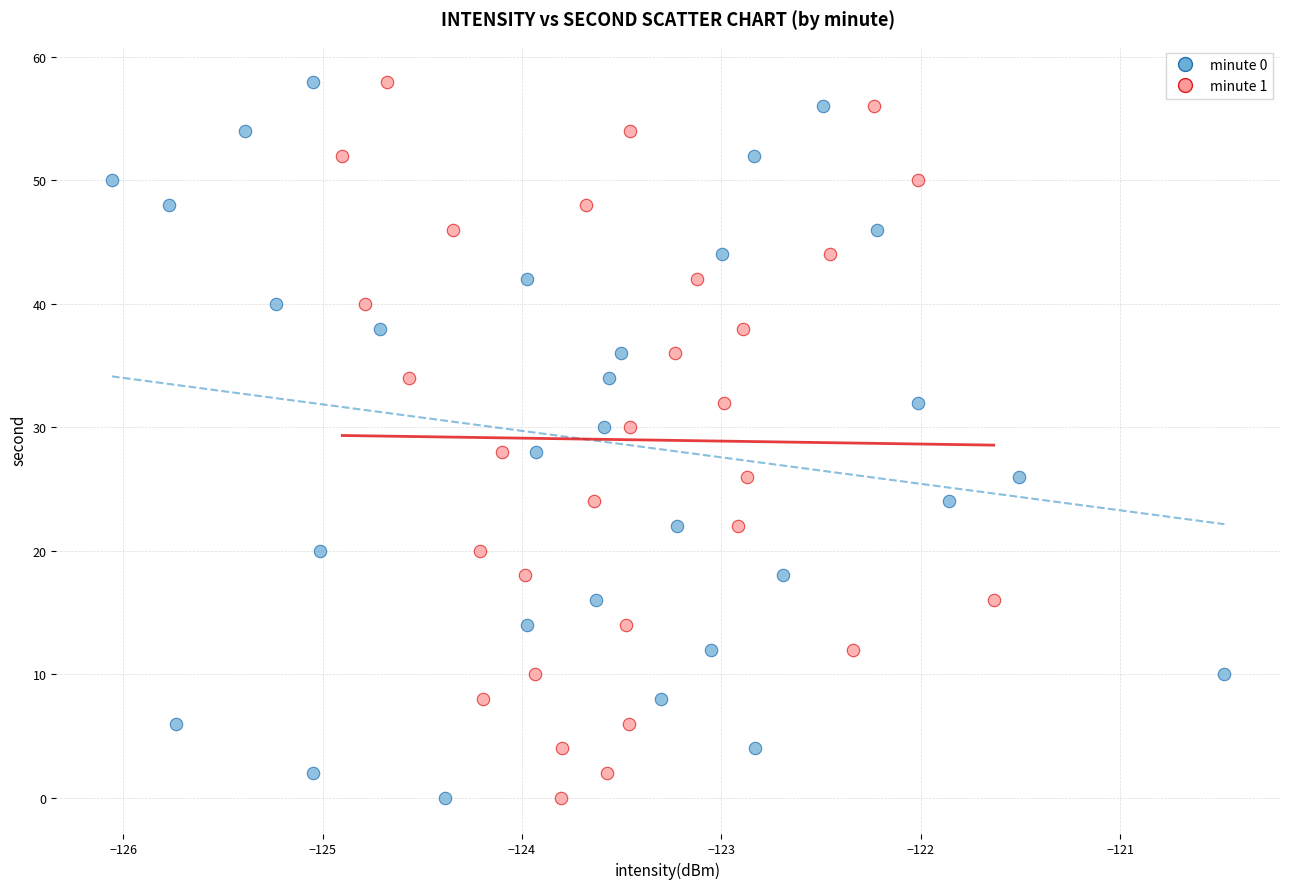

What are all the series names shown in the legend?

minute 0, minute 1